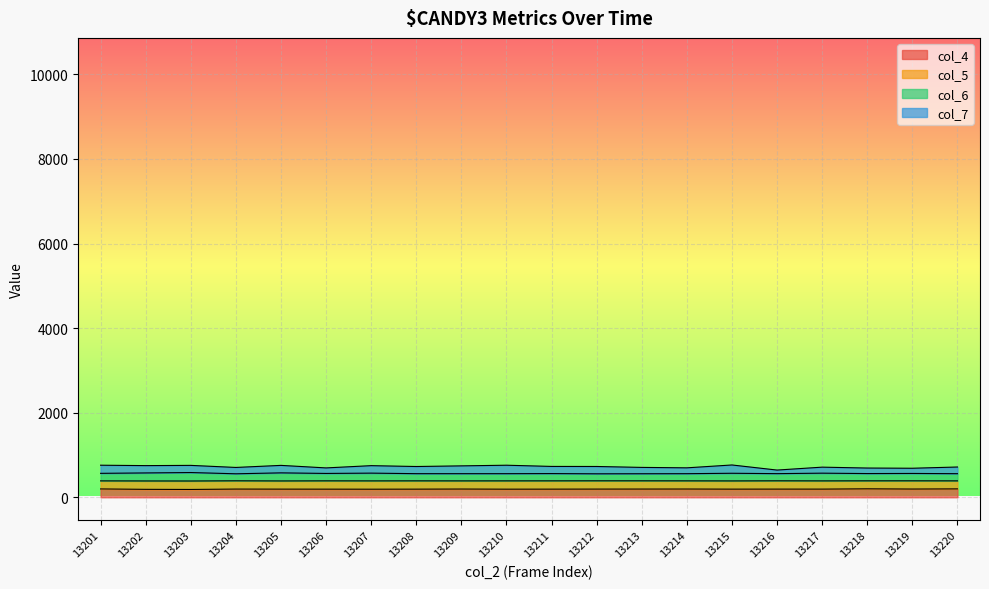

What are all the series names shown in the legend?

col_4, col_5, col_6, col_7